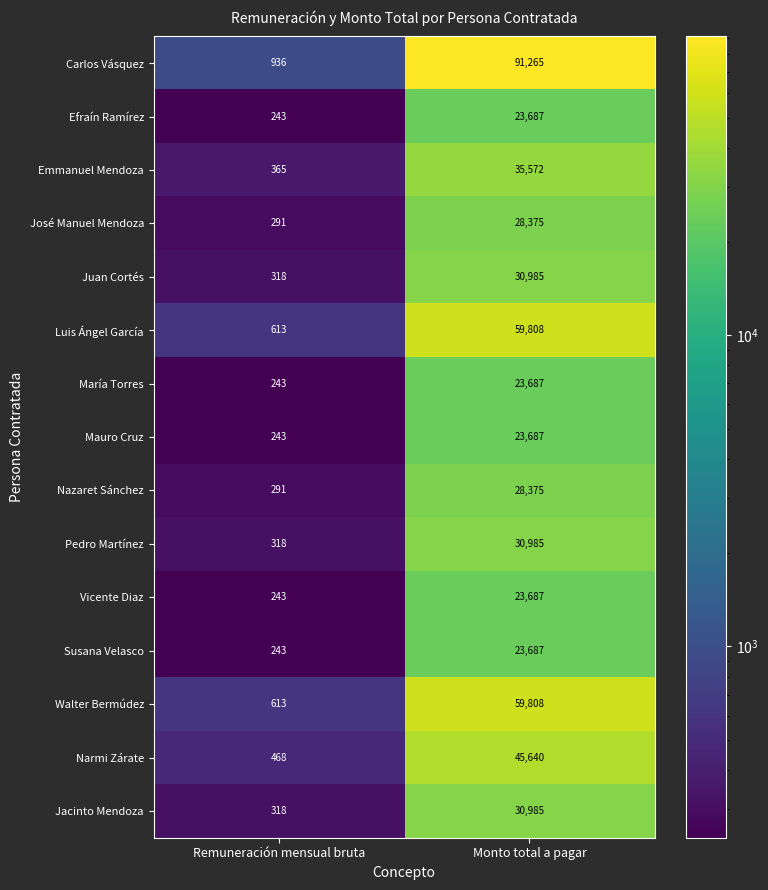

What is the difference between the Luis Ángel García values at Remuneración mensual bruta and Monto total a pagar?

59195